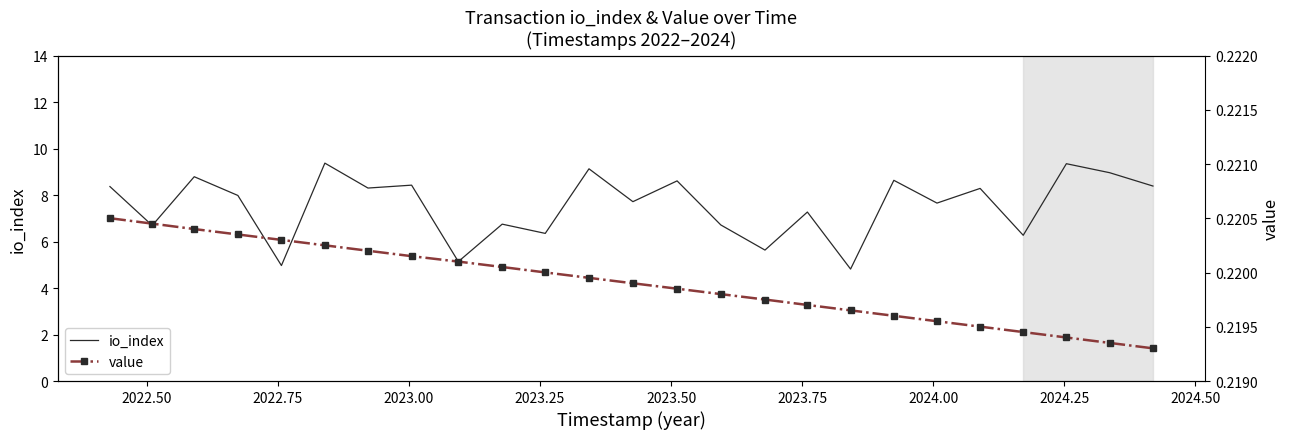

Reading left to right, extract all data points from this chart.

io_index: 8.4	6.7	8.8	8.0	5.0	9.4	8.3	8.4	5.1	6.8	6.4	9.1	7.7	8.6	6.7	5.6	7.3	4.8	8.6	7.7	8.3	6.3	9.4	9.0	8.4
value: 0.2	0.2	0.2	0.2	0.2	0.2	0.2	0.2	0.2	0.2	0.2	0.2	0.2	0.2	0.2	0.2	0.2	0.2	0.2	0.2	0.2	0.2	0.2	0.2	0.2